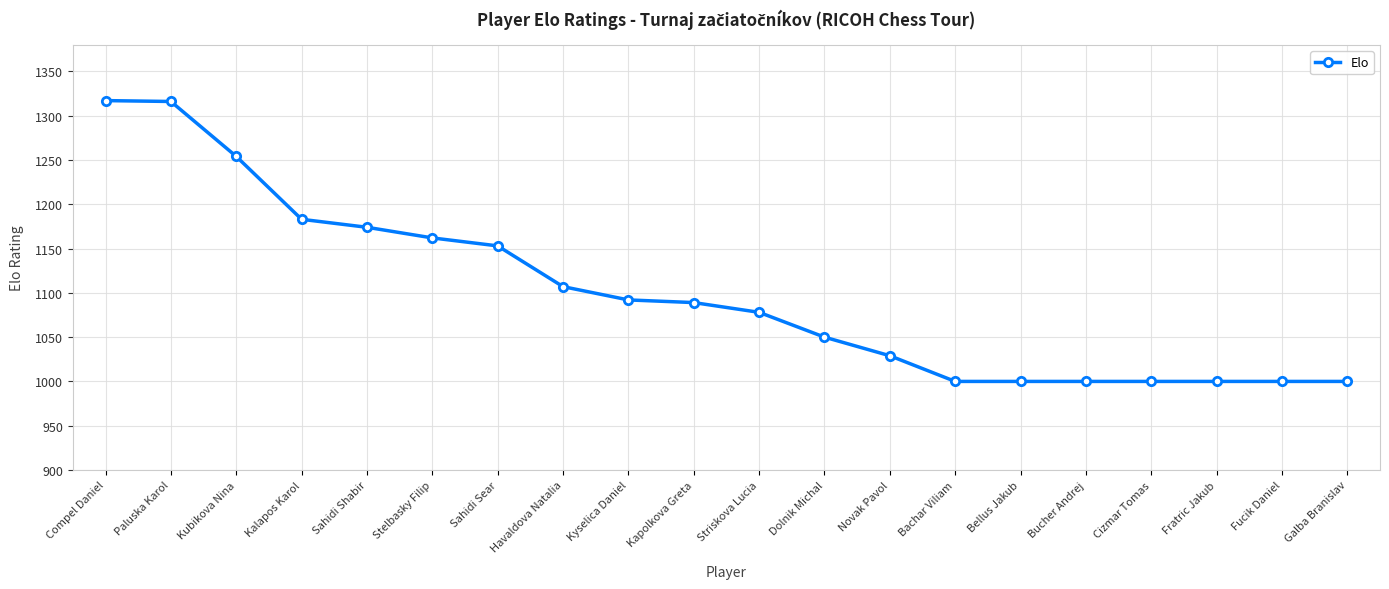

What is the minimum value shown in the chart?

1000